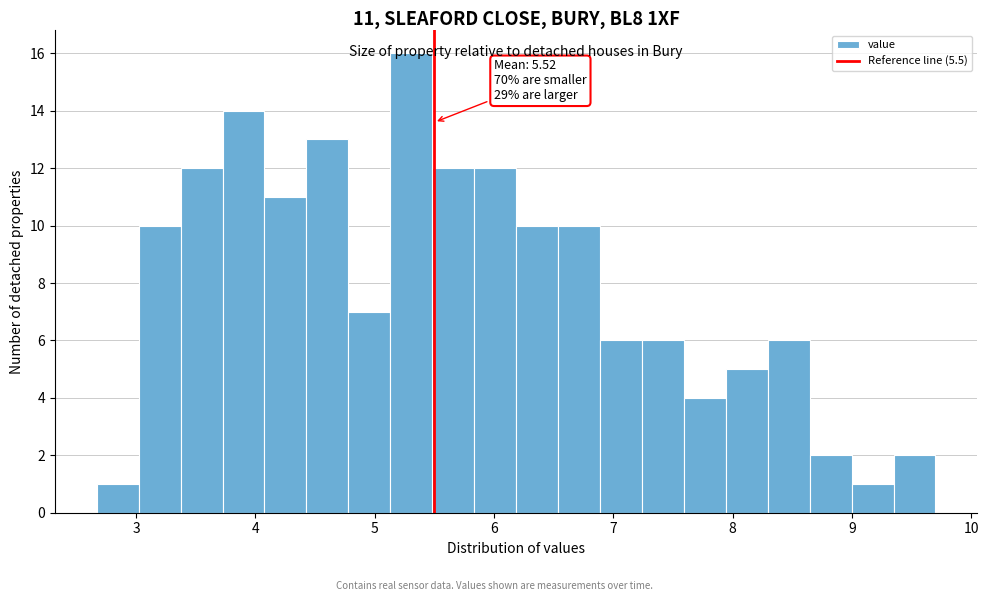

Around what value on the x-axis is the tallest bar? Give the approximate position of its centre, as read against the axis.

5.3